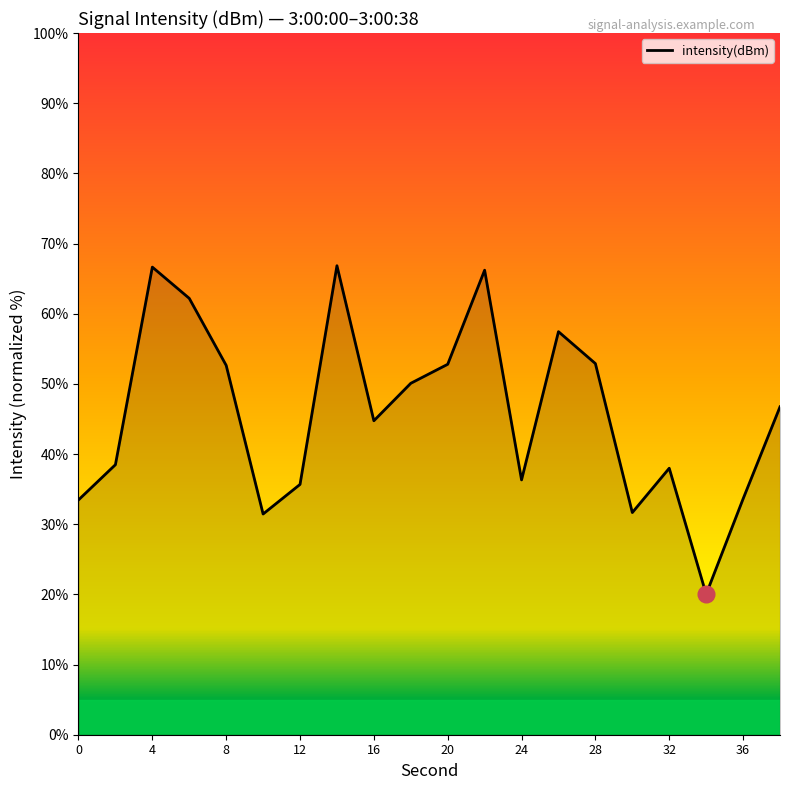

What is the greatest value displayed?

66.8